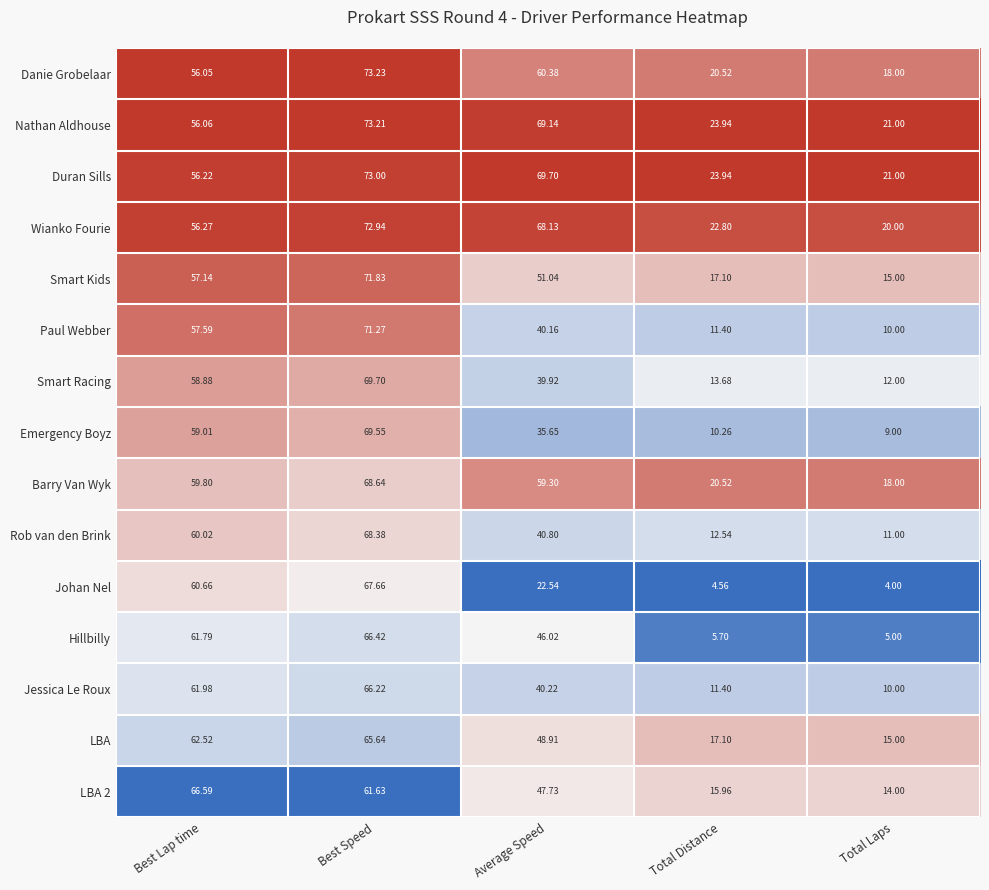

Which category has the lowest value across all series?

Total Laps